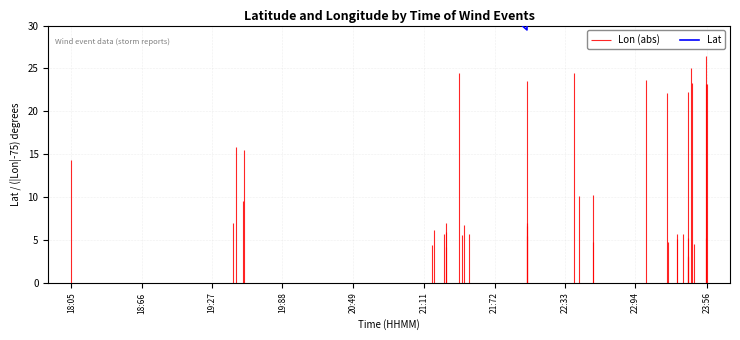

Does the chart display data point markers on the line(s)?

No